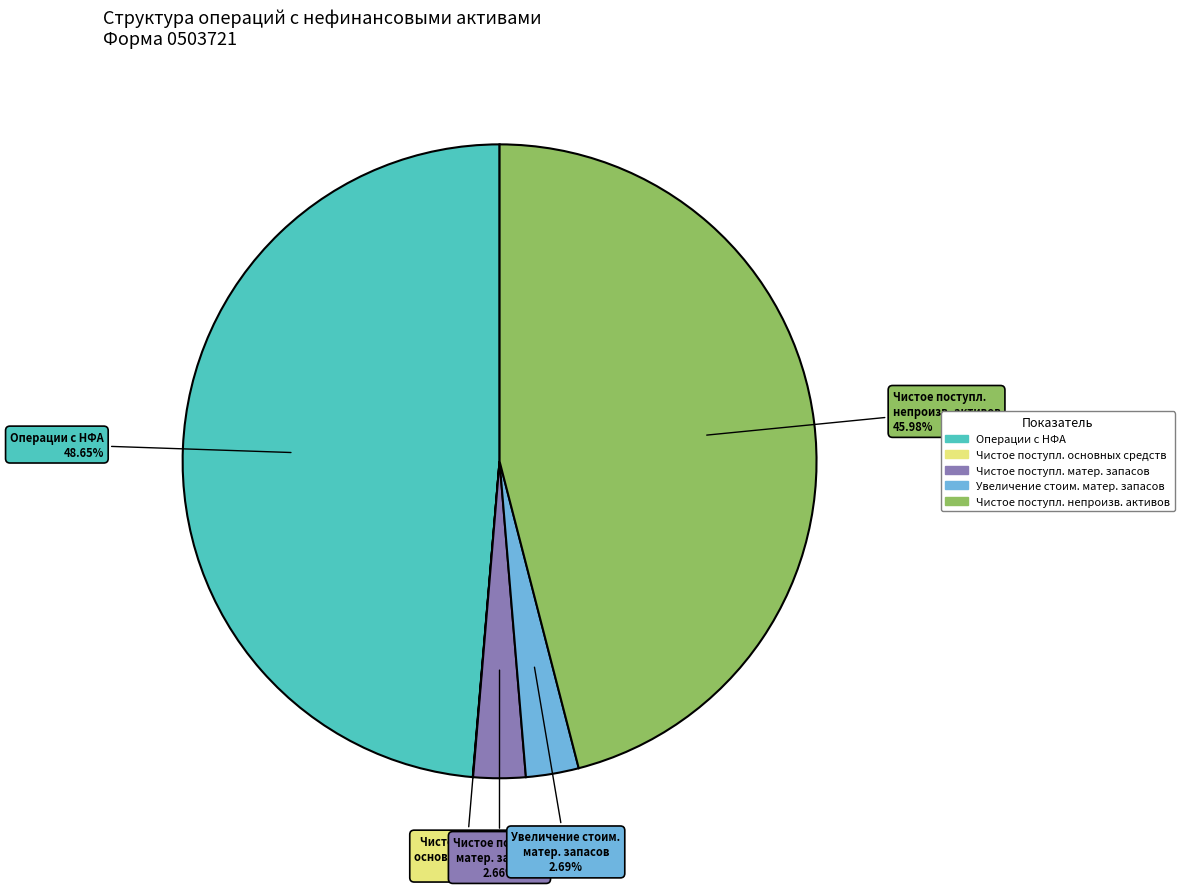

Is there a majority slice in this chart?

No